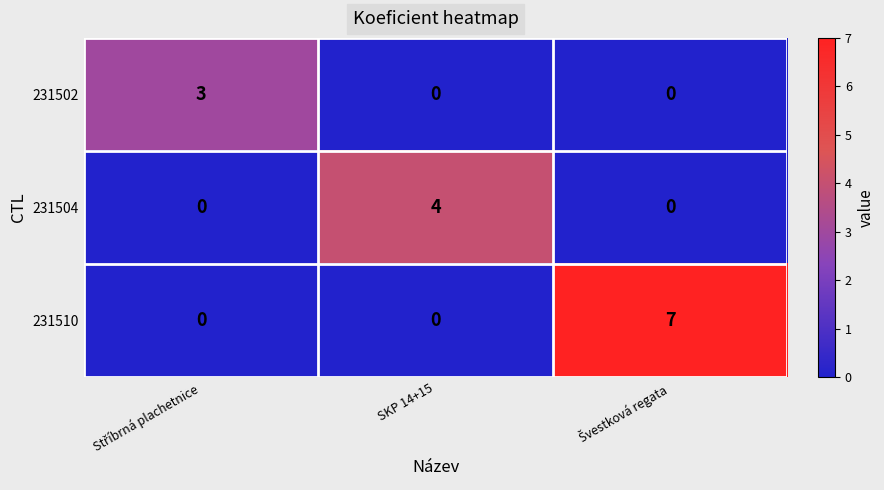

How many categories are shown in the chart?

3